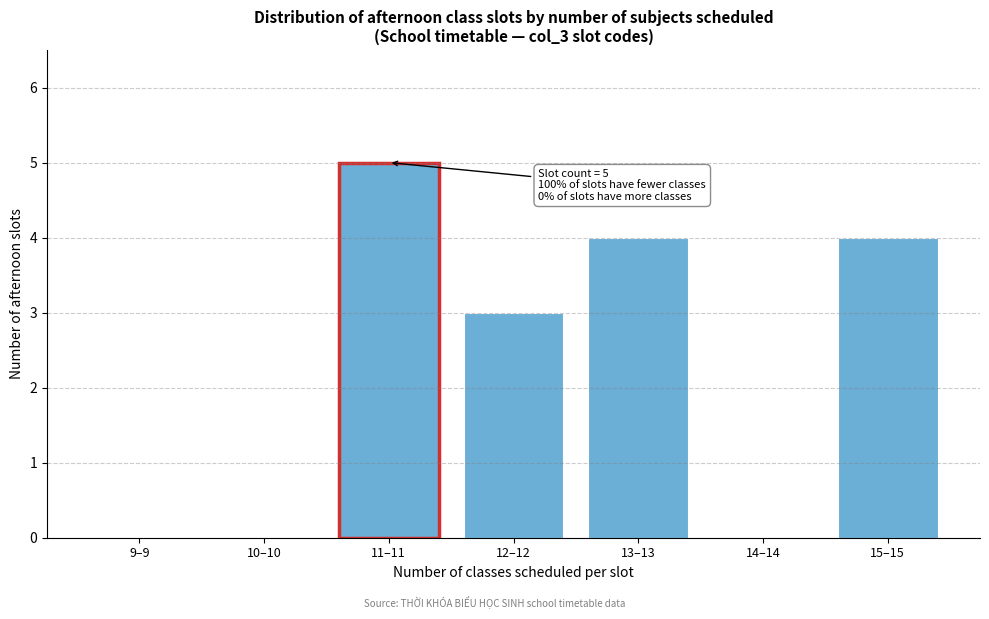

Reading left to right, list all the values displayed in this chart.

9–9=0	10–10=0	11–11=5	12–12=3	13–13=4	14–14=0	15–15=4